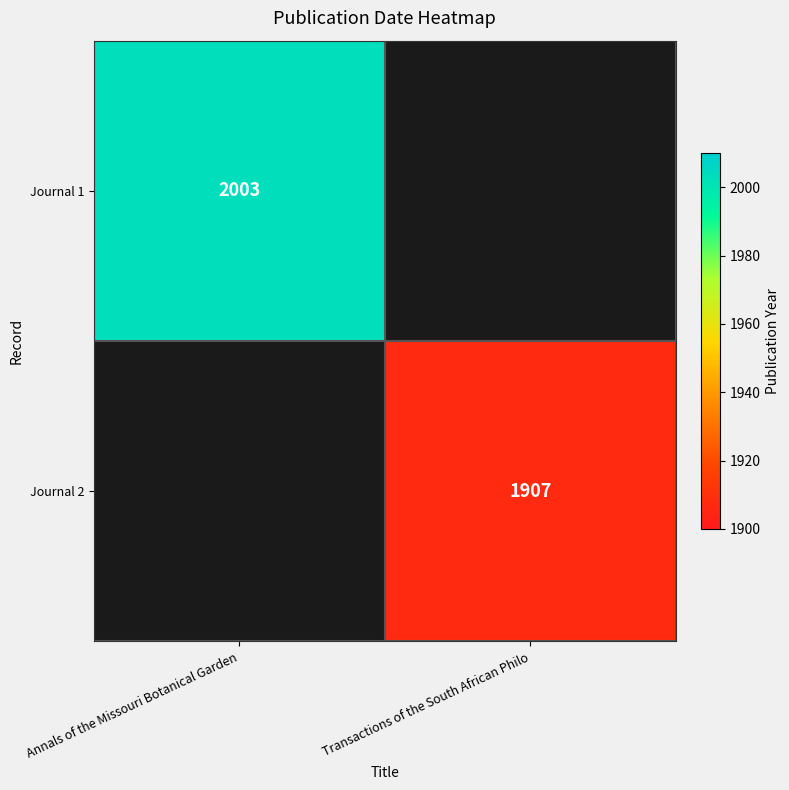

Is it true that Journal 2 equals 1111.5 at Transactions of the South African Philo?

False